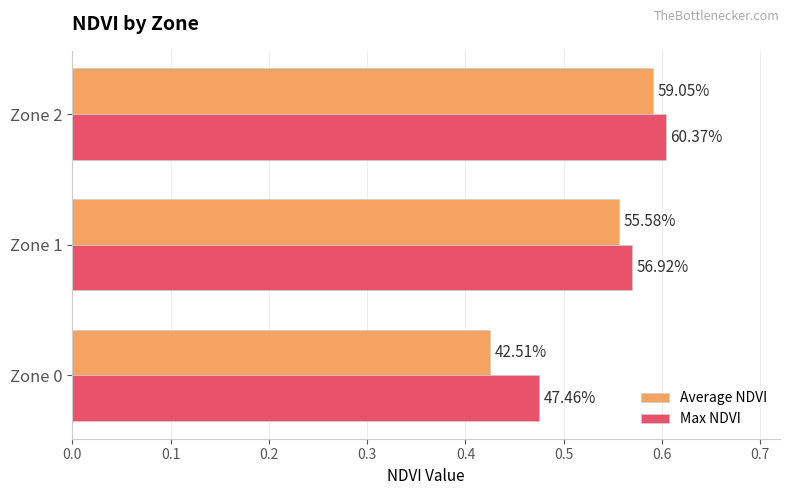

What is the sum of all Average NDVI values?

1.6